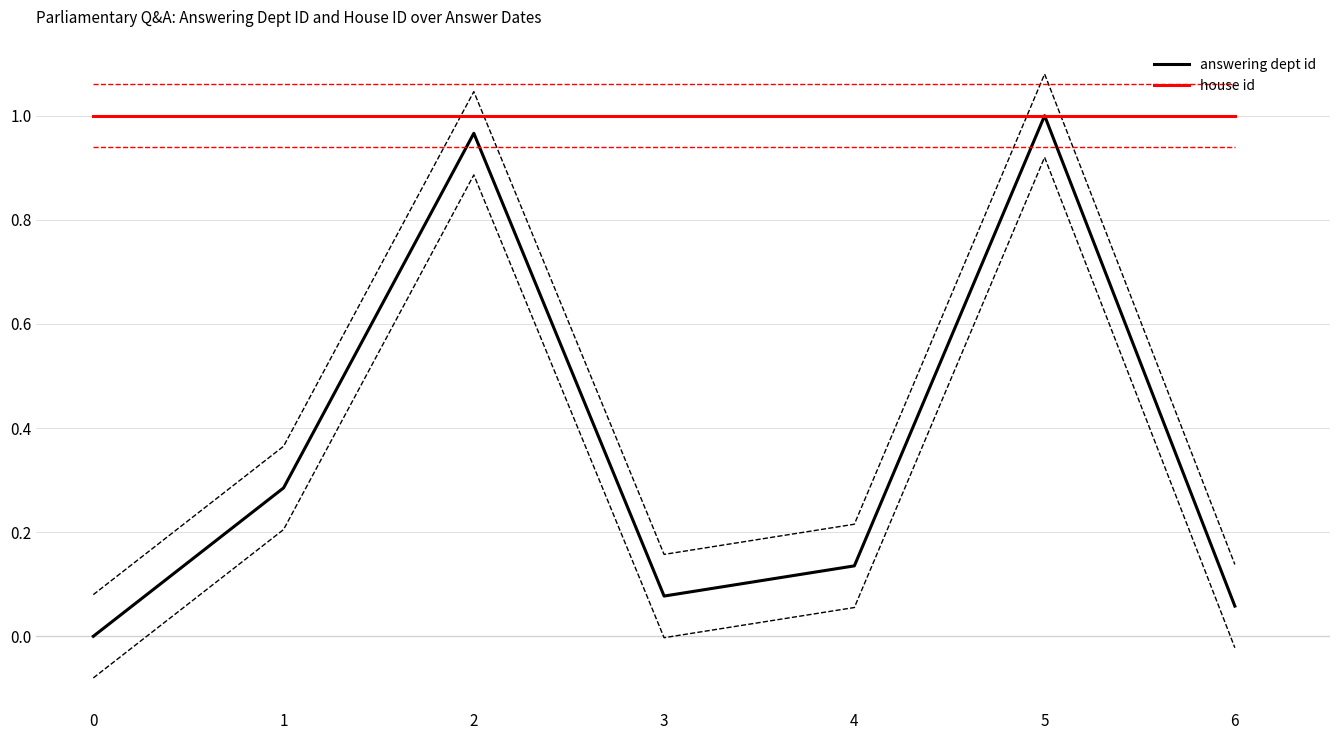

Does the chart display data point markers on the line(s)?

No